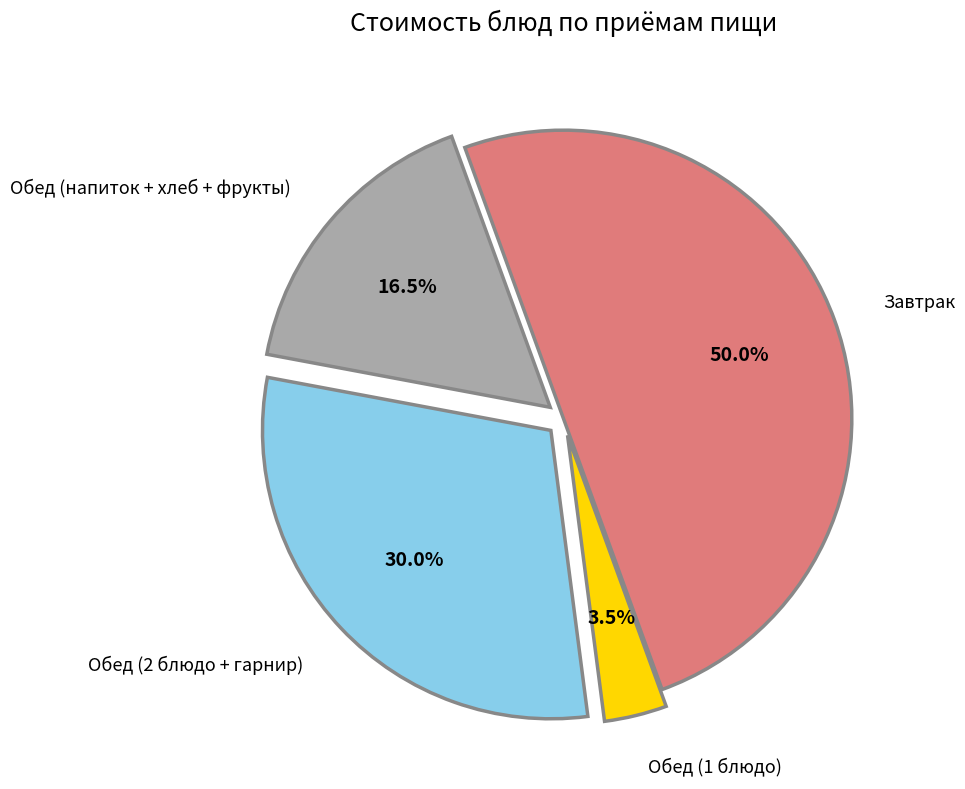

Does Обед (2 блюдо + гарнир) represent more than half of the total?

No